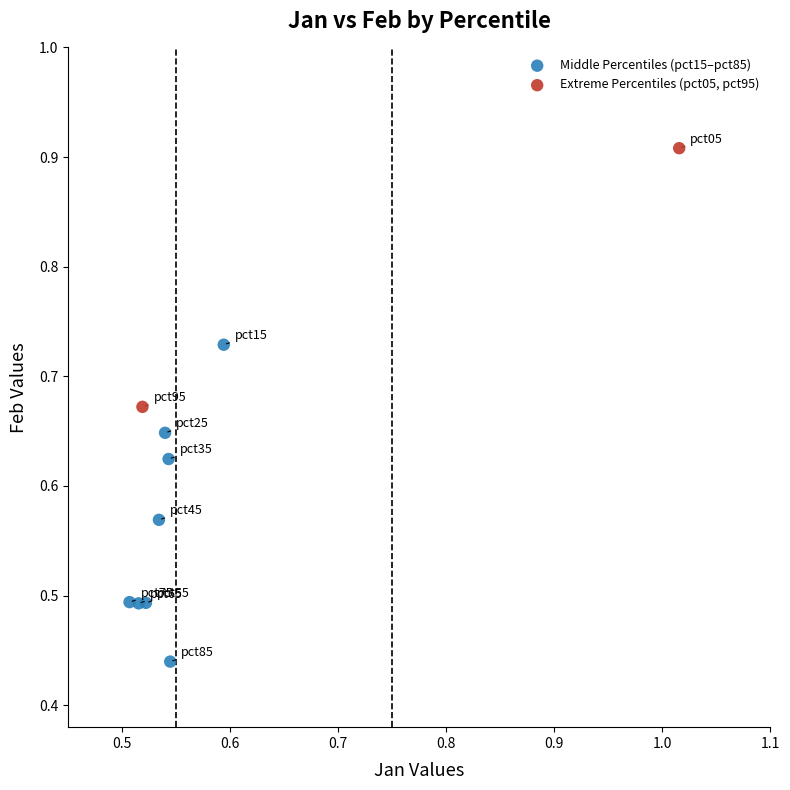

Which series contains the highest Y value?

Extreme Percentiles (pct05, pct95)